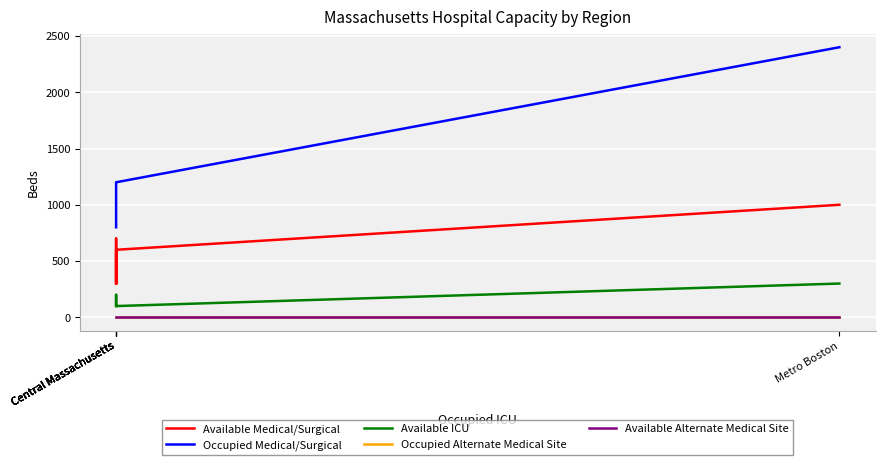

What are all the series names shown in the legend?

Available Medical/Surgical, Occupied Medical/Surgical, Available ICU, Occupied Alternate Medical Site, Available Alternate Medical Site